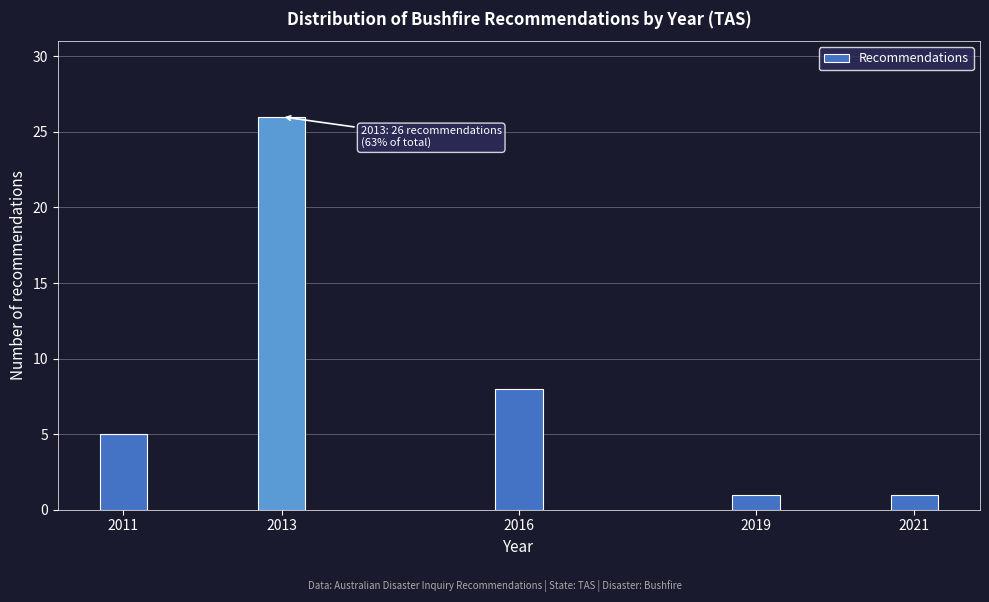

Reading left to right, list all the values displayed in this chart.

2011=5	2013=26	2016=8	2019=1	2021=1